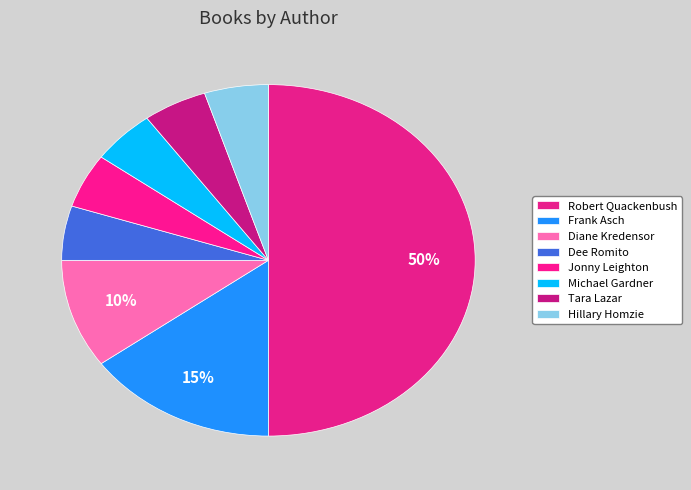

What is the ratio of the value at Dee Romito to the value at Frank Asch?

0.3